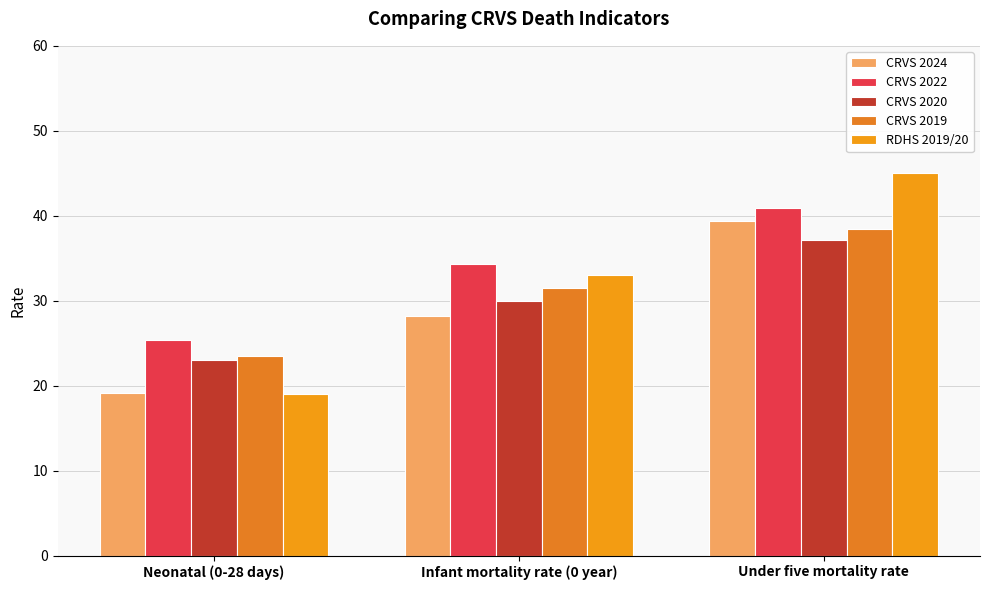

What is the spread (max minus min) of values at Under five mortality rate?

7.9